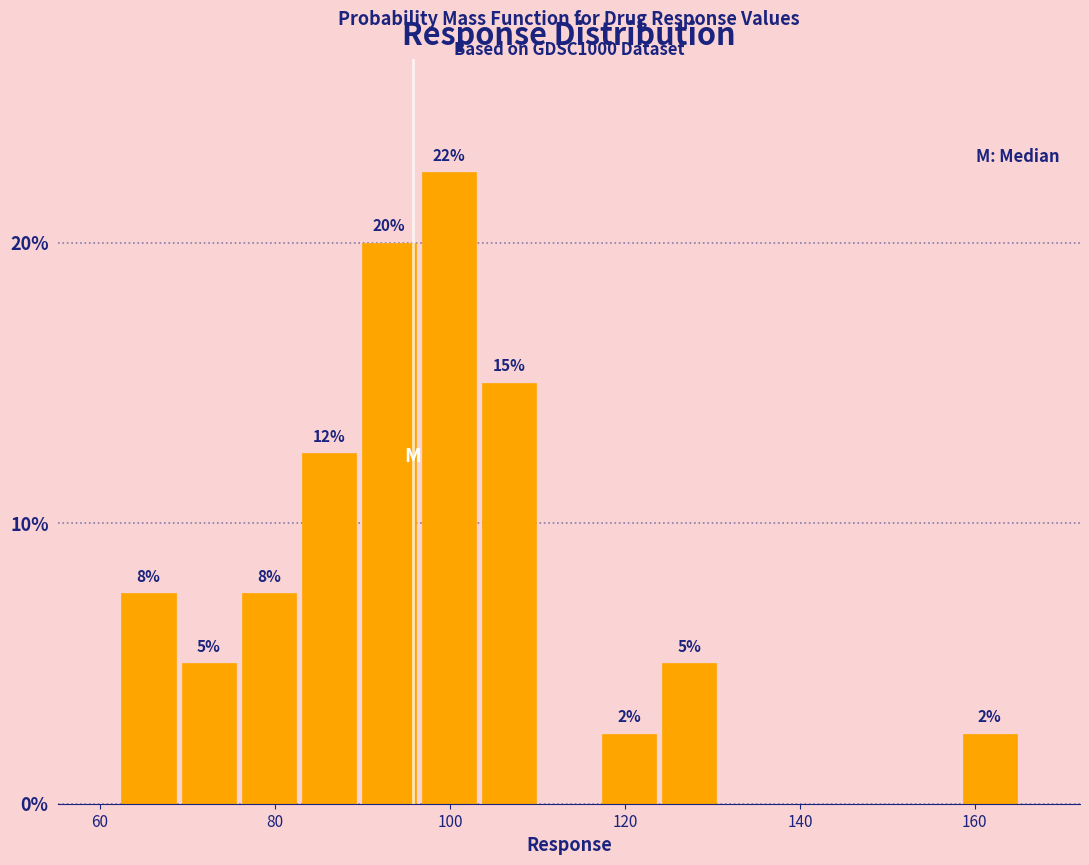

Read against the x-axis, roughly where is the centre of the tallest bar?

100